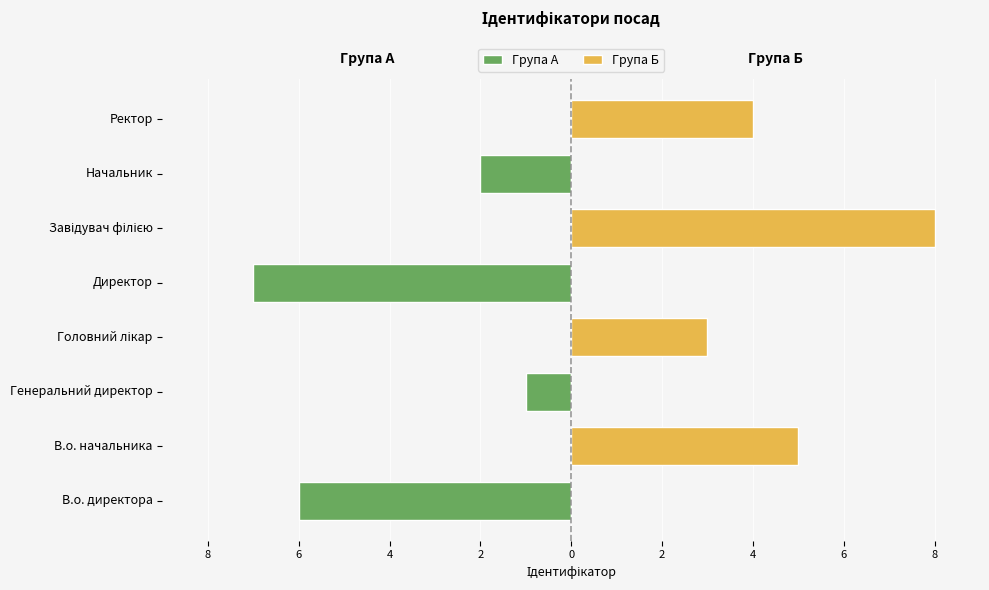

Which series has the widest spread of values?

Група Б